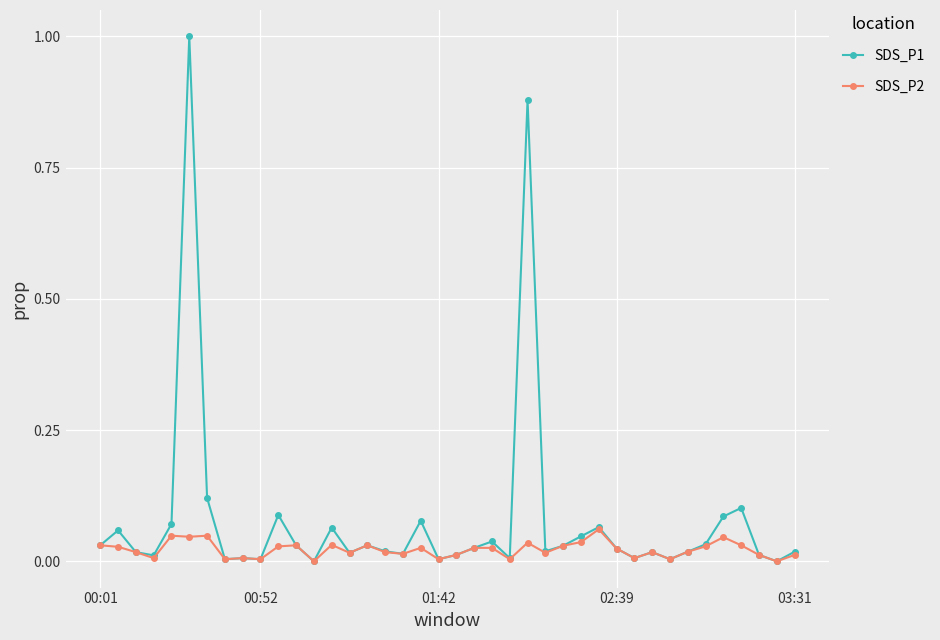

Which series has the widest spread of values?

SDS_P1